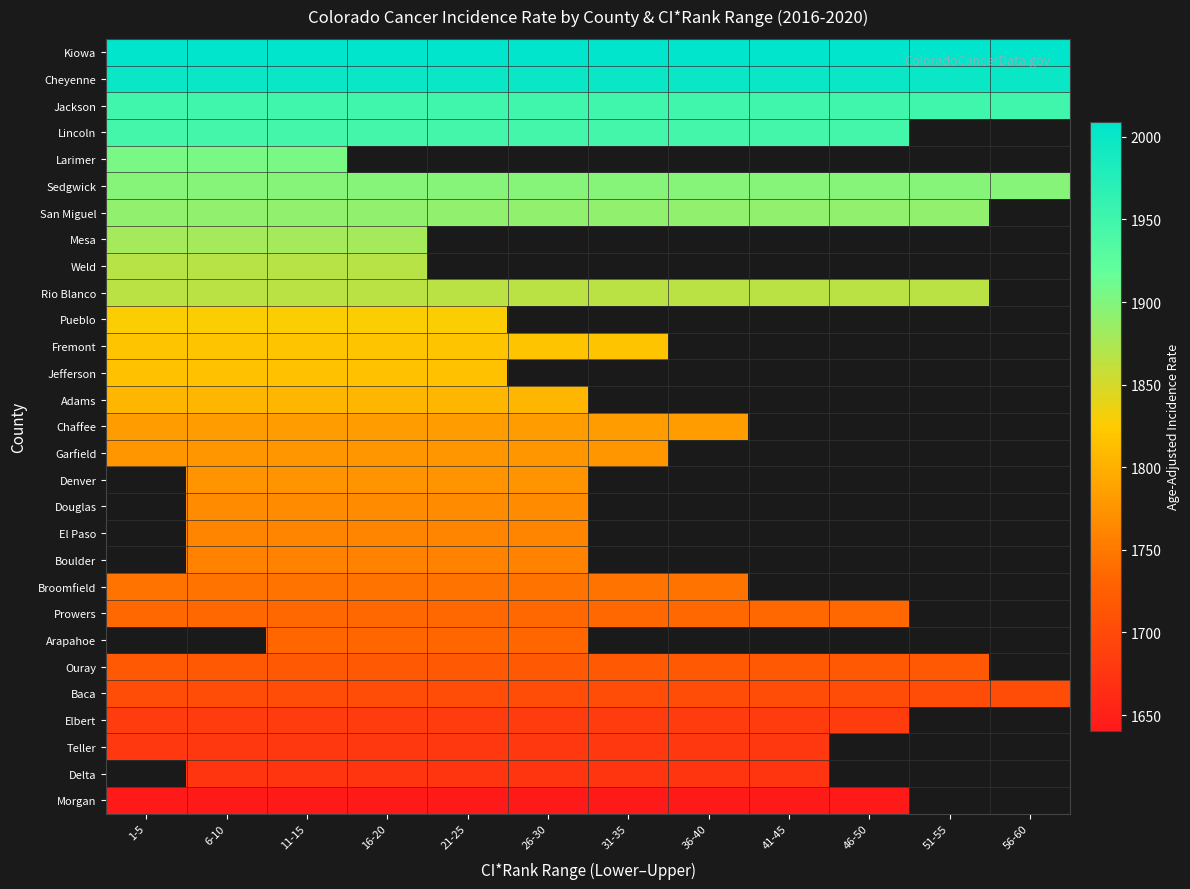

What is the smallest value displayed?

1640.6